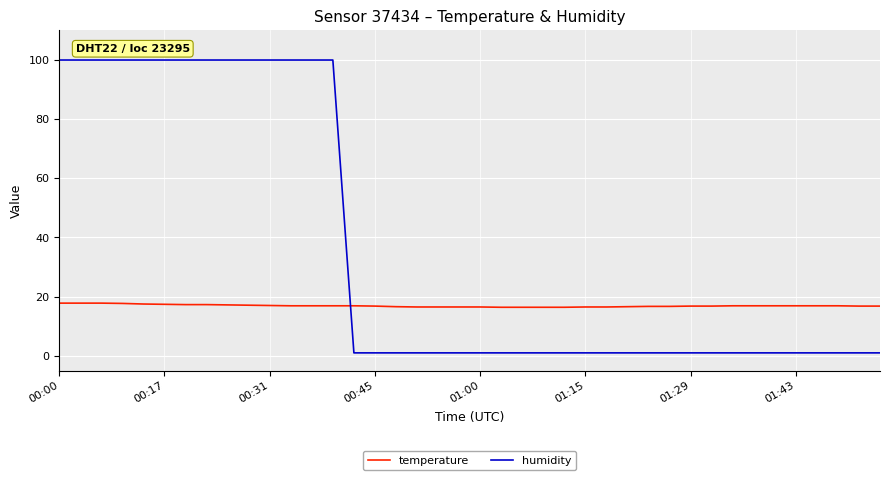

Which series ends up on top after the final intersection of temperature and humidity?

temperature